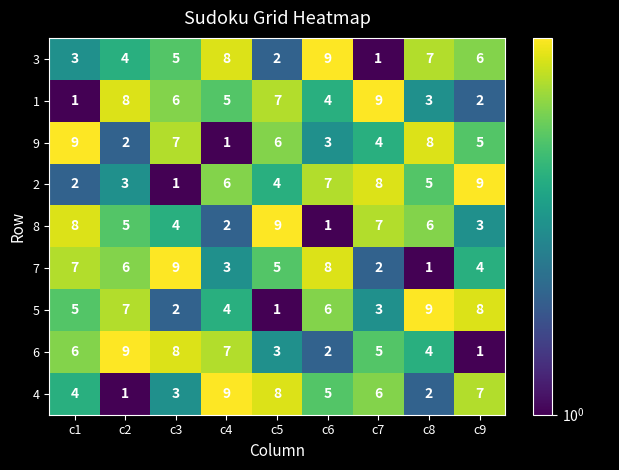

What is the difference between the 4 values at c8 and c4?

7